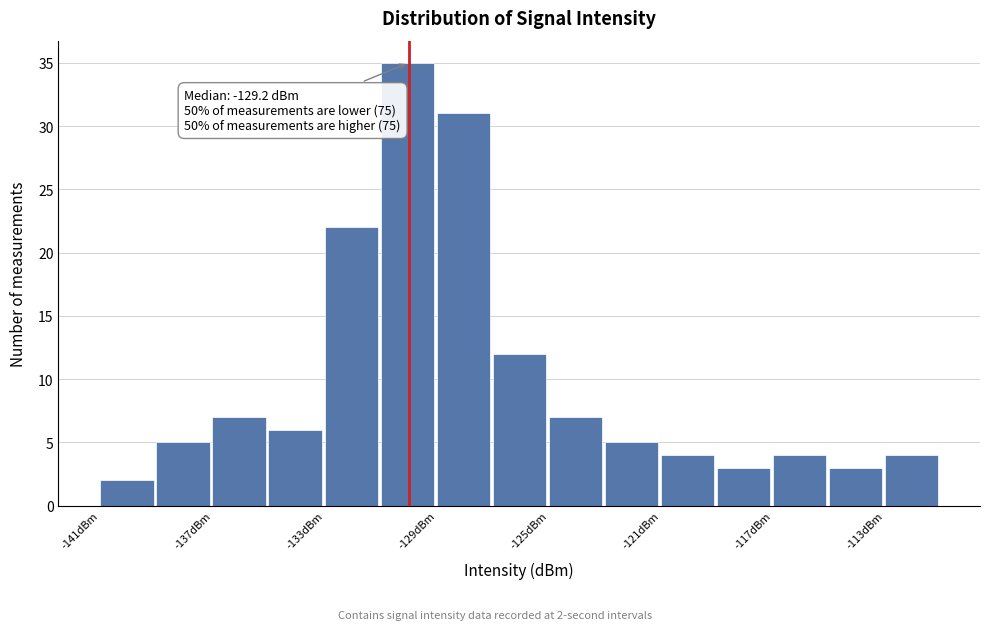

Over which range of the x-axis is the bar tallest?

-131 to -129